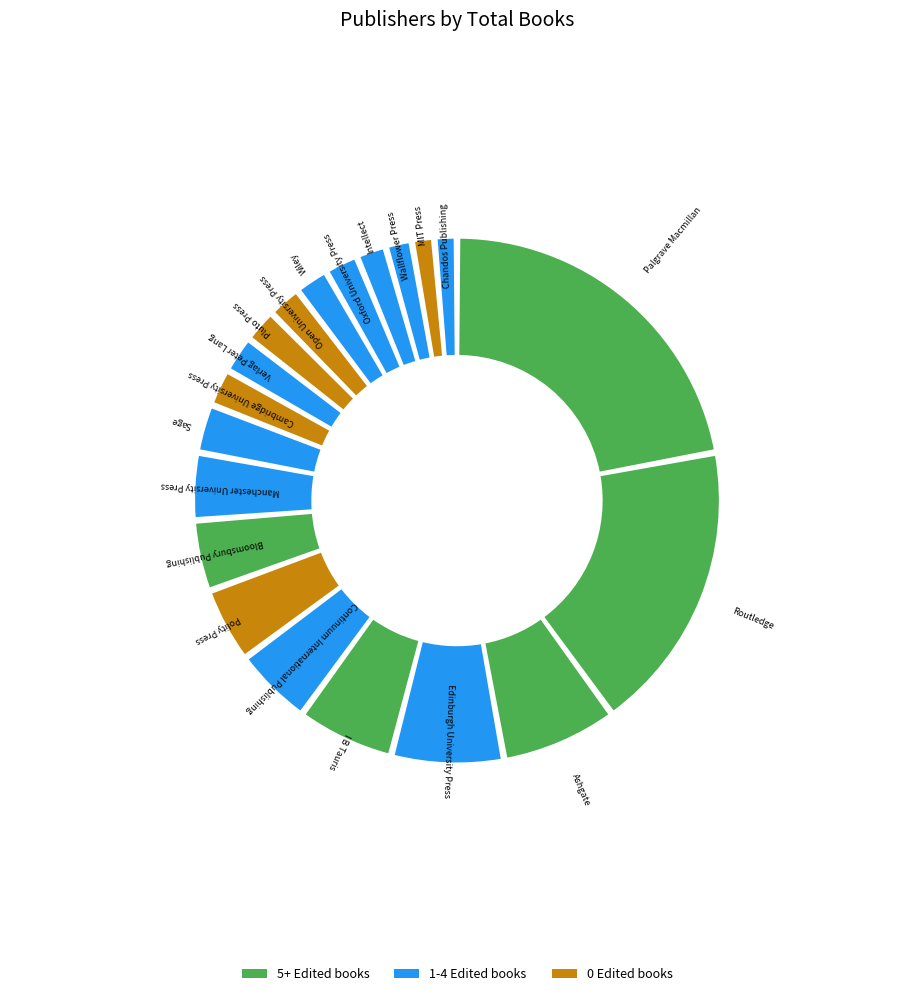

Which category has the biggest portion of the pie?

Palgrave Macmillan